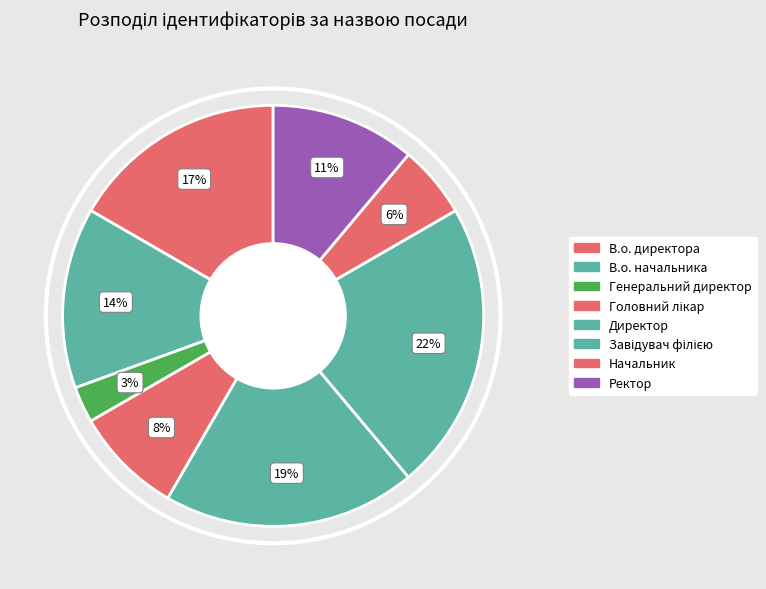

Count the number of slices in the pie.

8